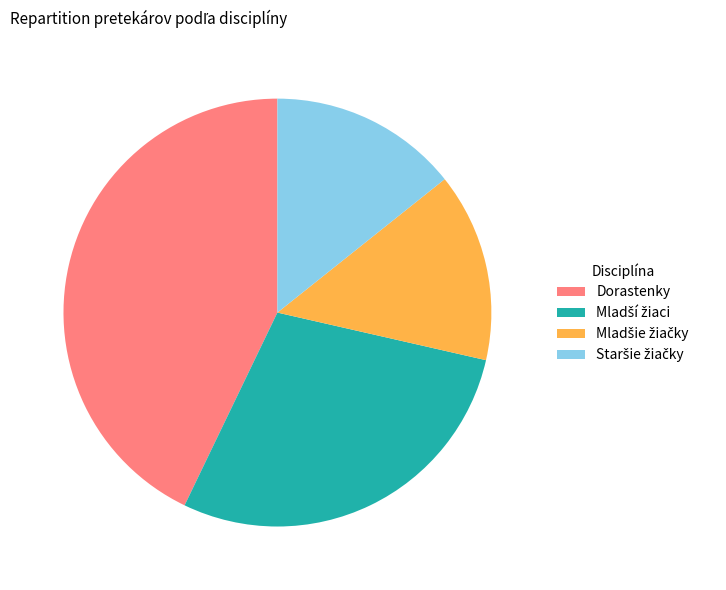

How many segments does this pie chart have?

4